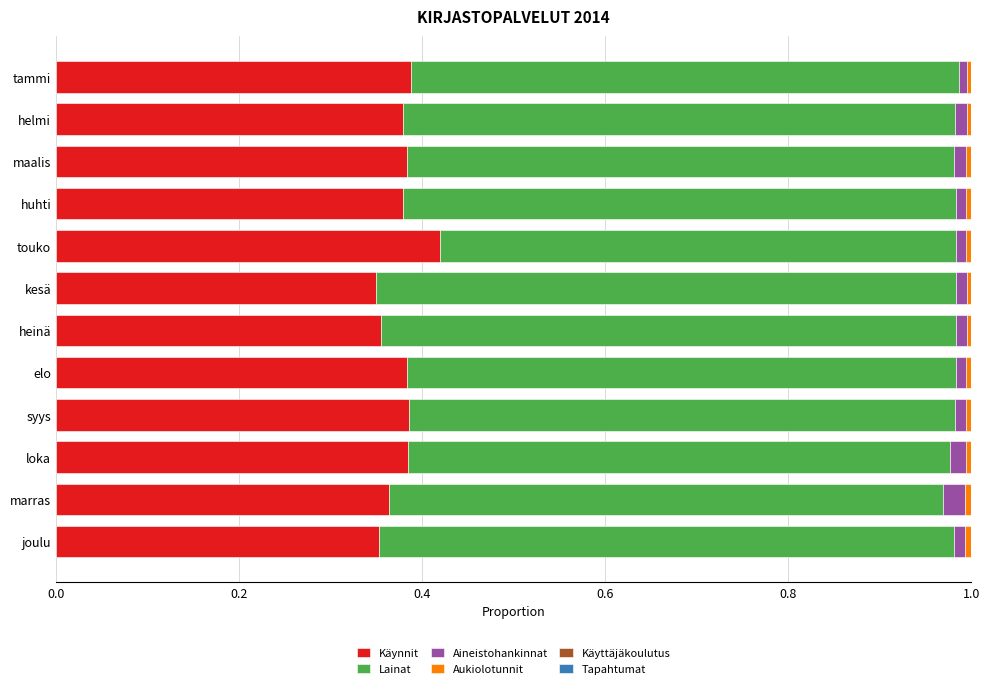

At which label does Käynnit reach its peak?

touko